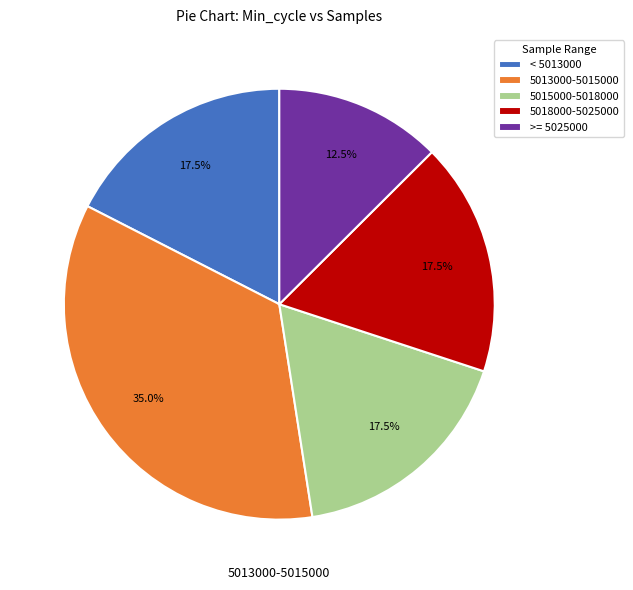

How many slices are in this pie chart?

5